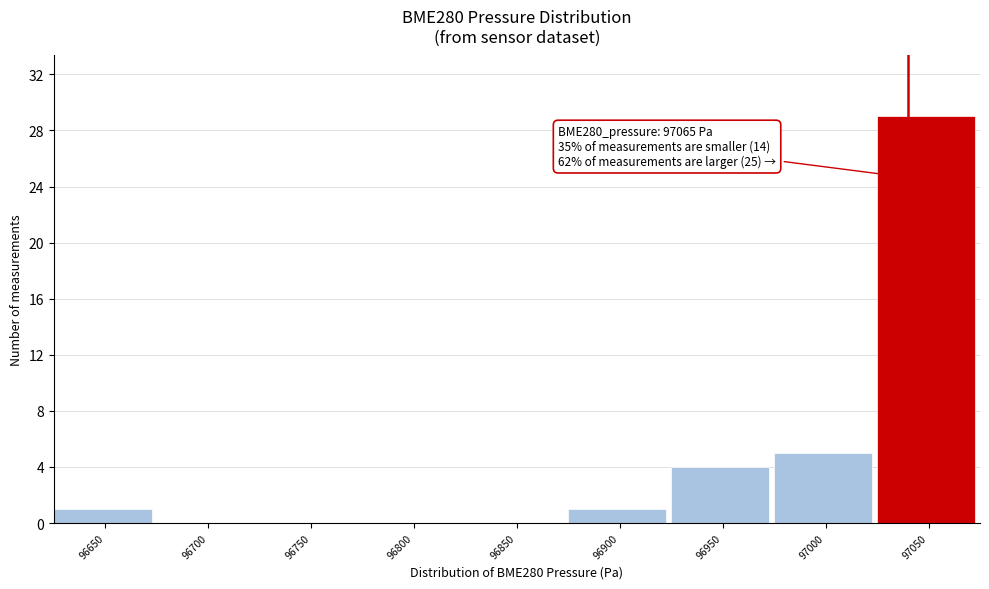

Reading right to left, what are all the values shown in this chart?

97050=29	97000=5	96950=4	96900=1	96850=0	96800=0	96750=0	96700=0	96650=1